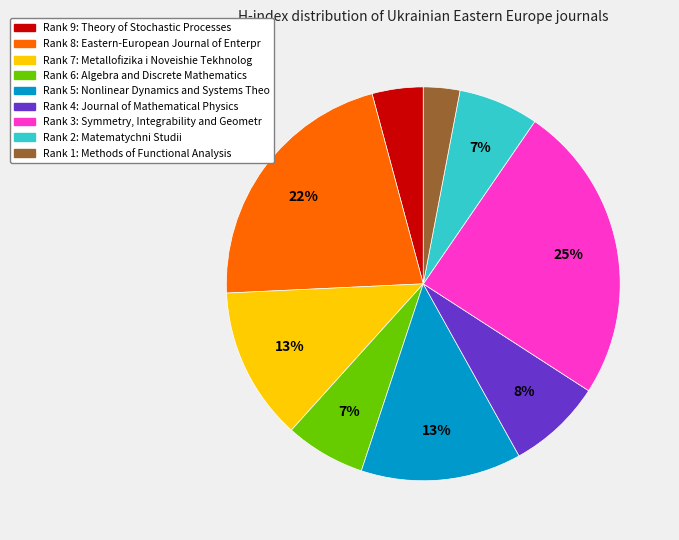

Is there a majority slice in this chart?

No